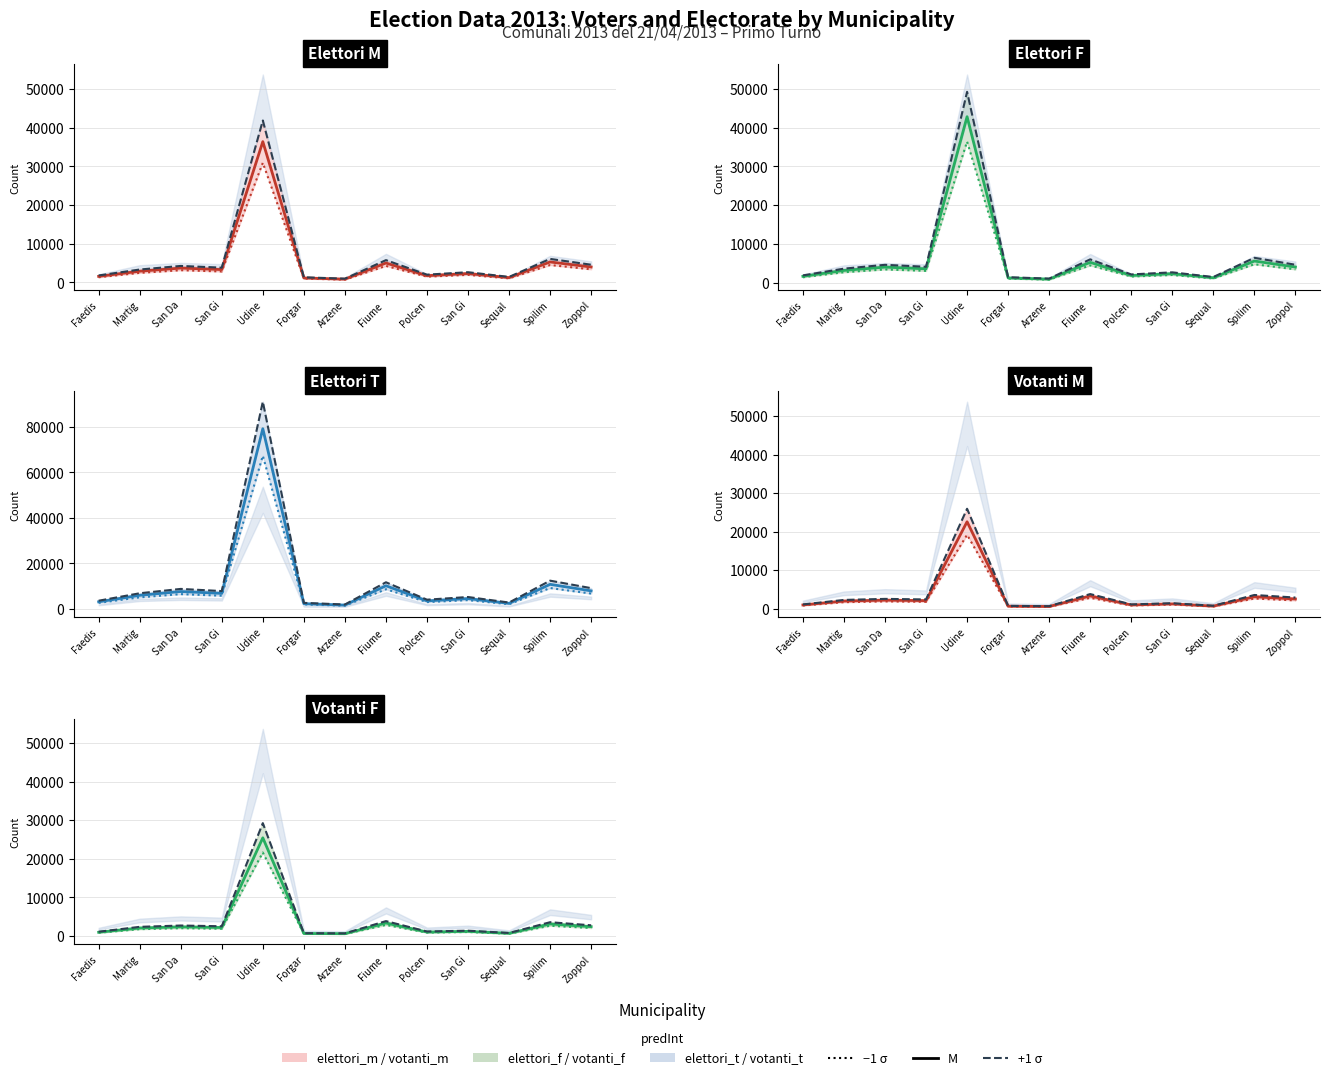

True or false: elettori_m and votanti_f intersect in this chart.

False